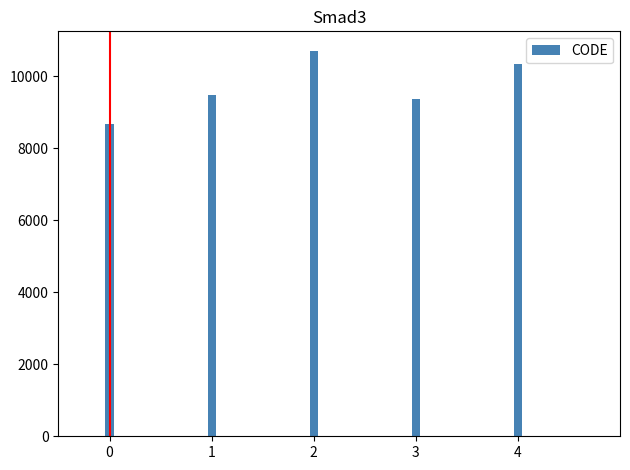

Read the value at 0.

8676